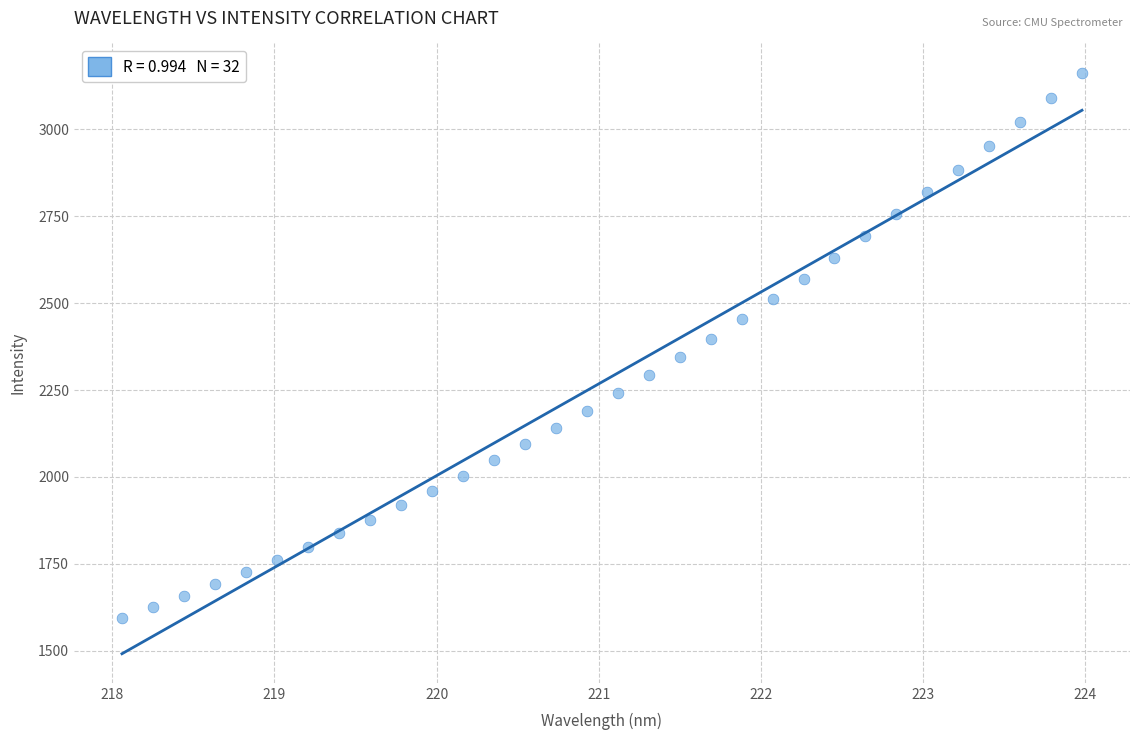

What is the range of X values (max minus min)?

5.9